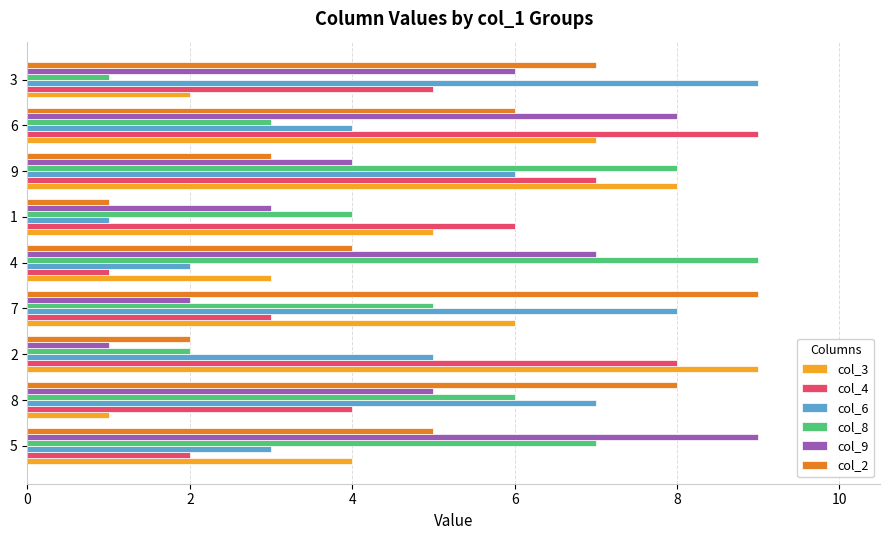

How many values in the col_8 series are below 5?

4